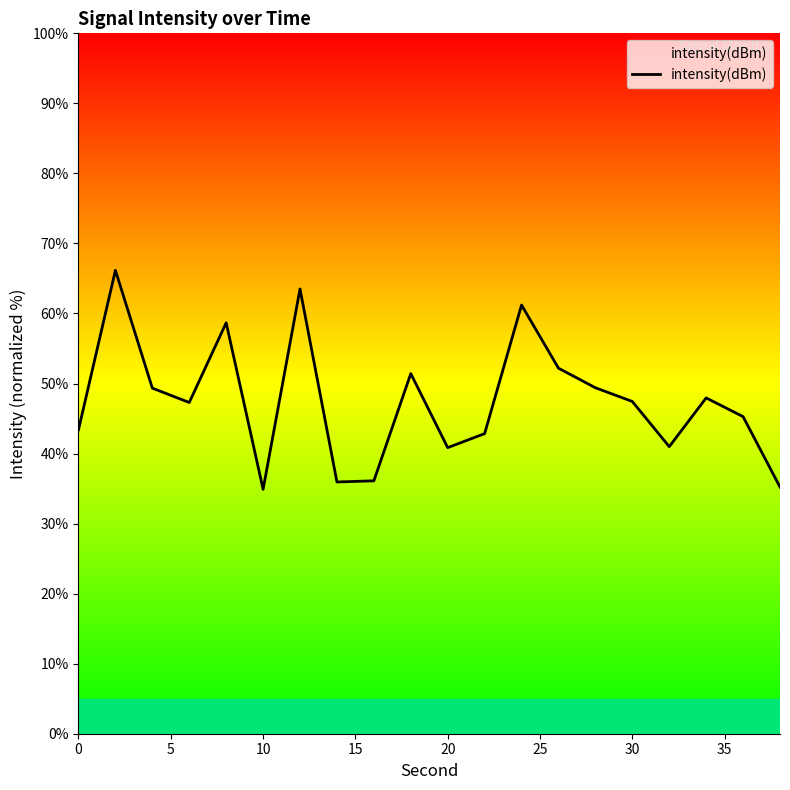

What is the difference between the maximum and minimum values?

31.3